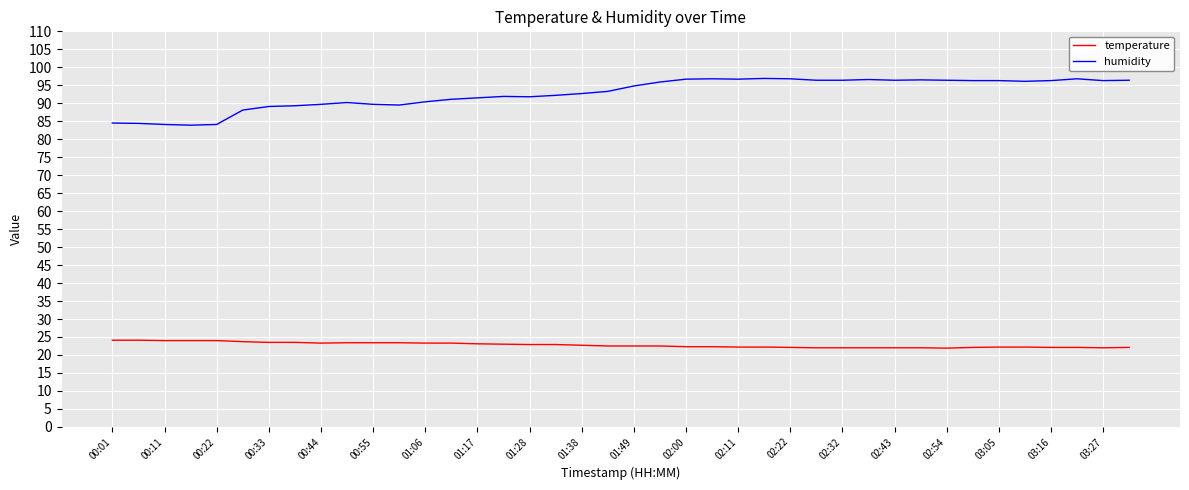

What is the smallest value displayed?

21.9